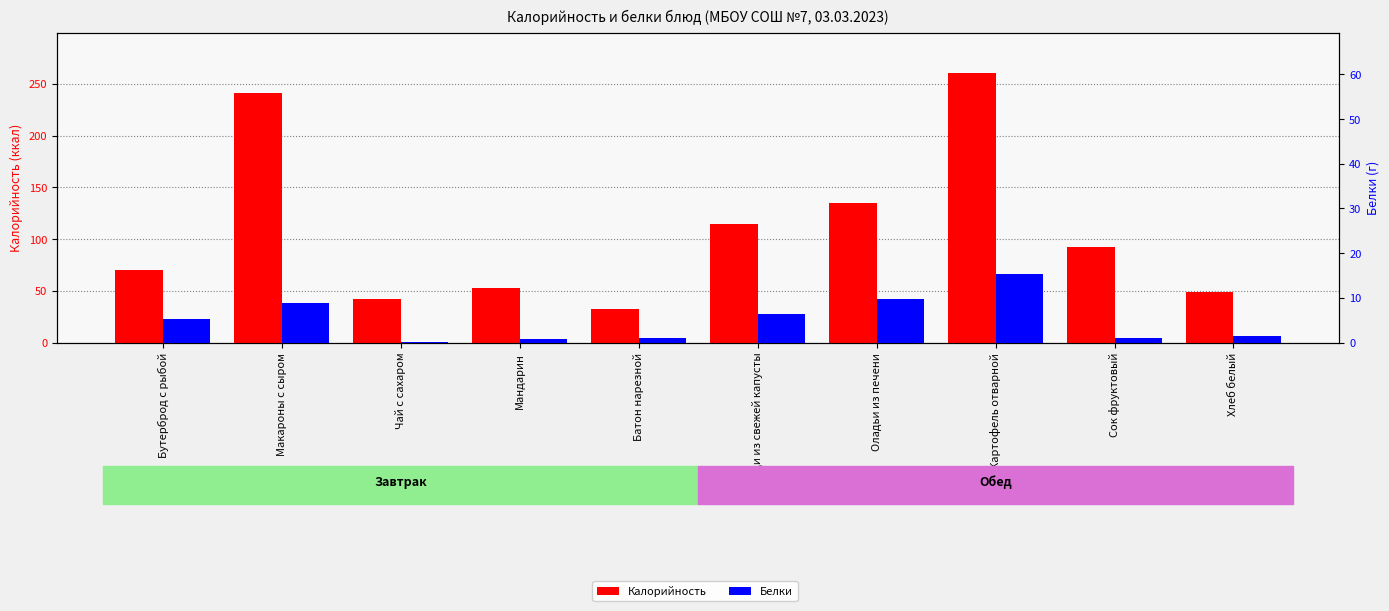

What is the difference between the Калорийность values at Оладьи из печени and Мандарин?

81.9